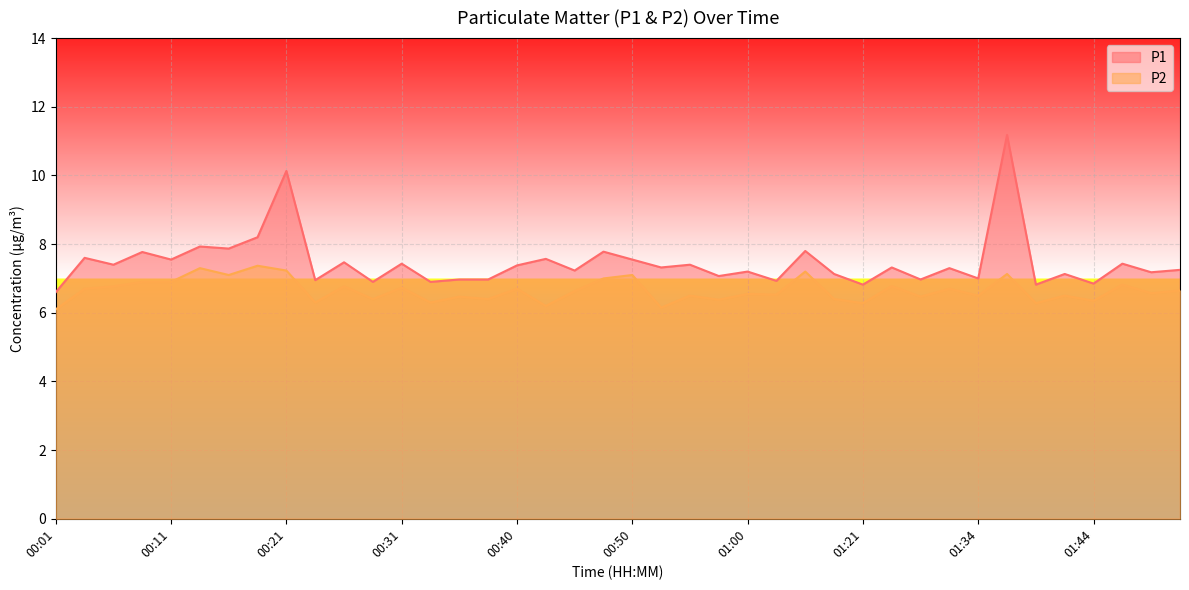

True or false: P1 and P2 intersect in this chart.

False